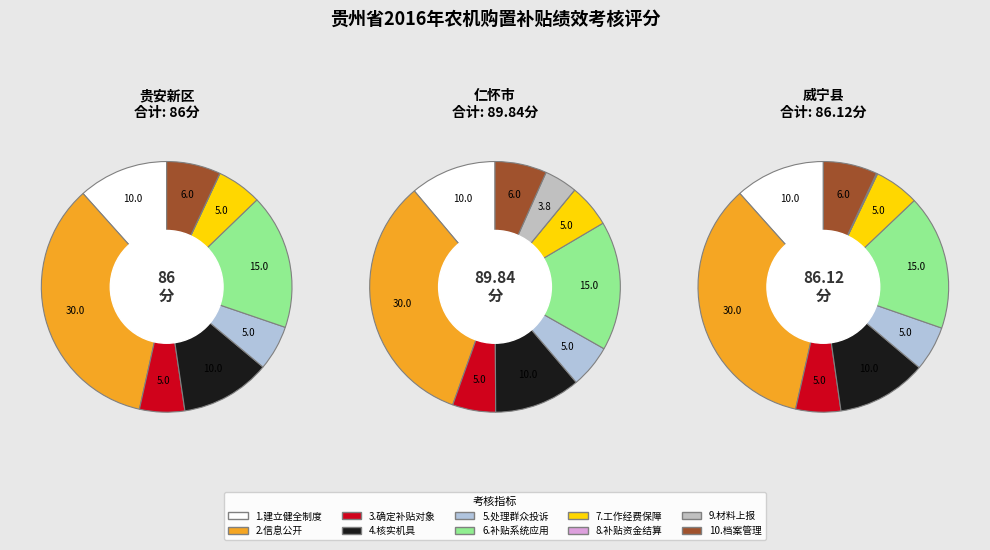

How many slices are in this pie chart?

10